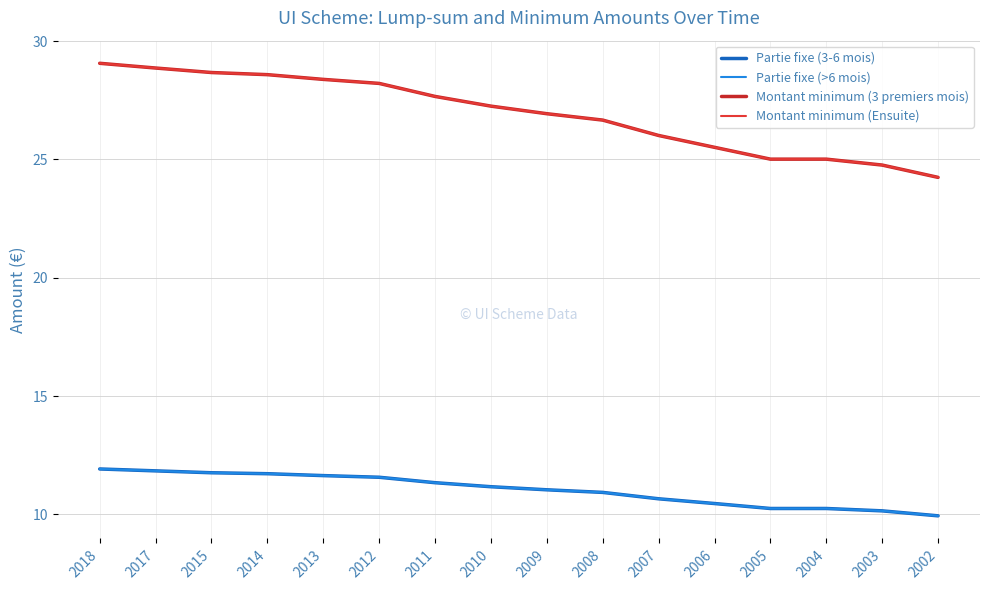

Does the chart have visible grid lines?

Yes